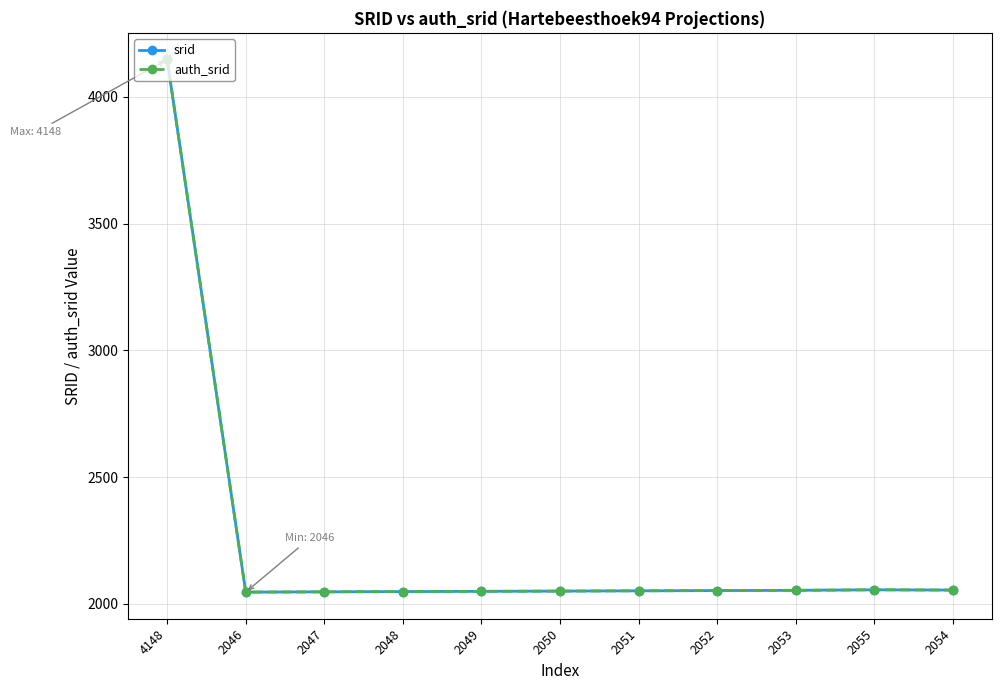

List the series in order of their peak value, lowest first.

srid, auth_srid